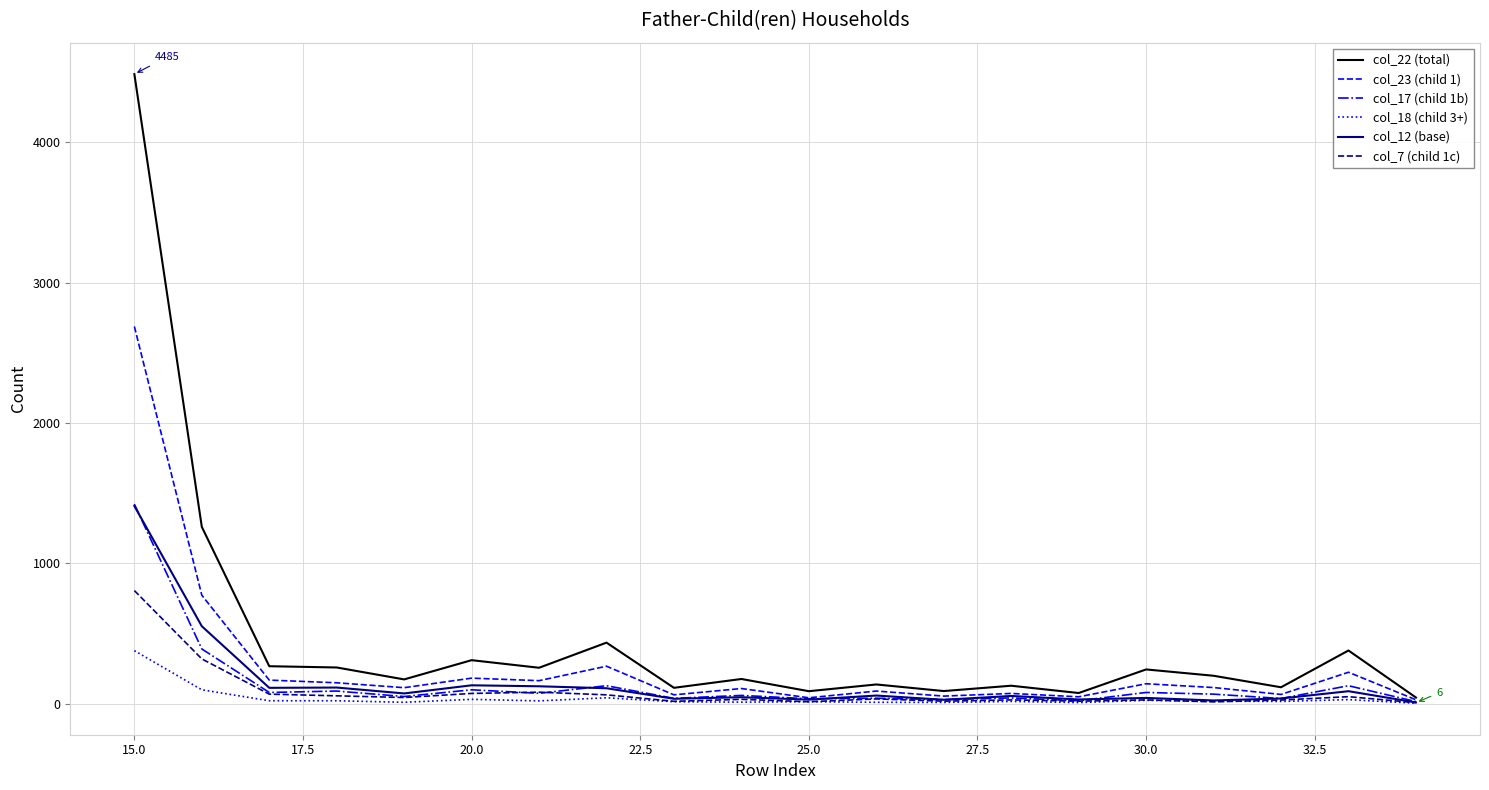

At which category is the sum across all series the highest?

15.0